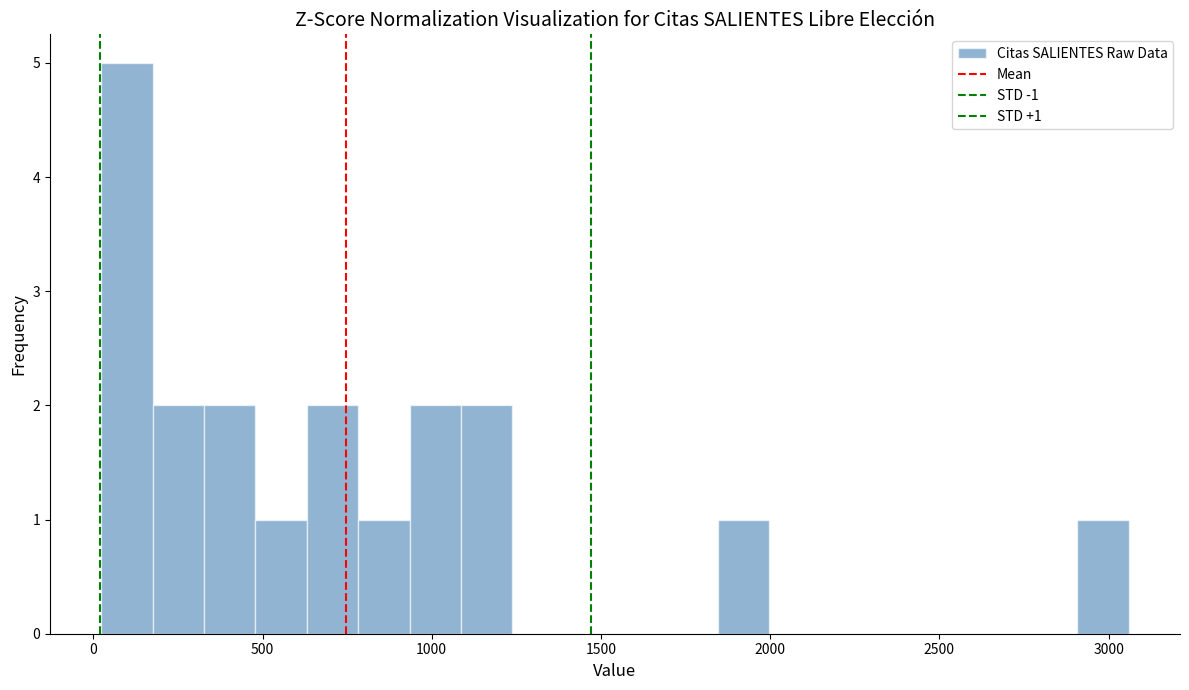

Read against the x-axis, roughly where is the centre of the tallest bar?

100